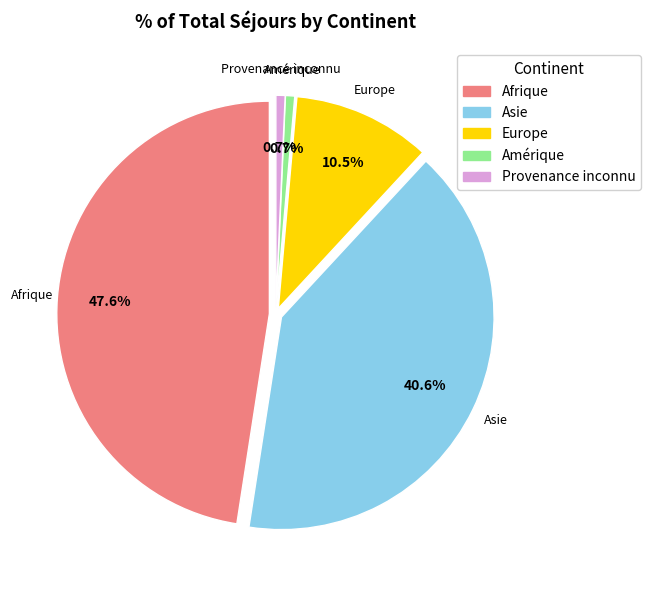

Is there a majority slice in this chart?

No